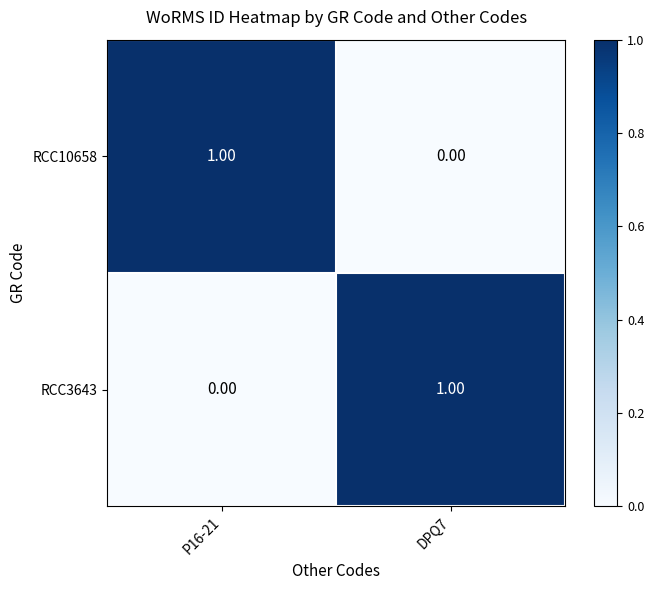

Is the value of RCC3643 at P16-21 greater than the value of RCC10658 at P16-21?

No